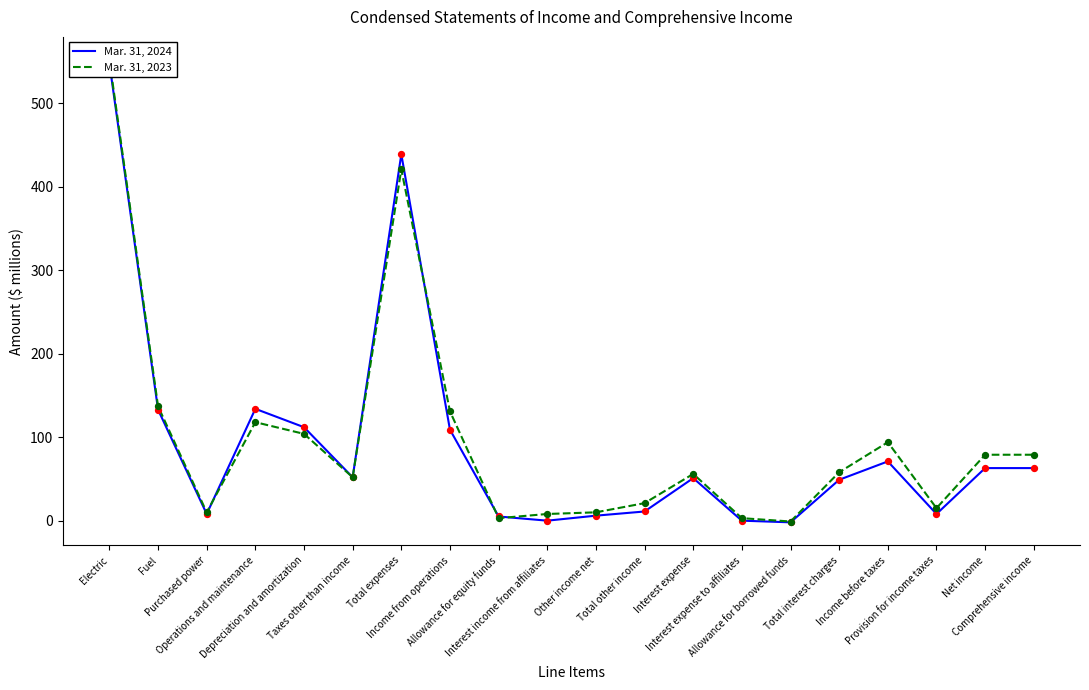

What is the total value across all series at Comprehensive income?

142